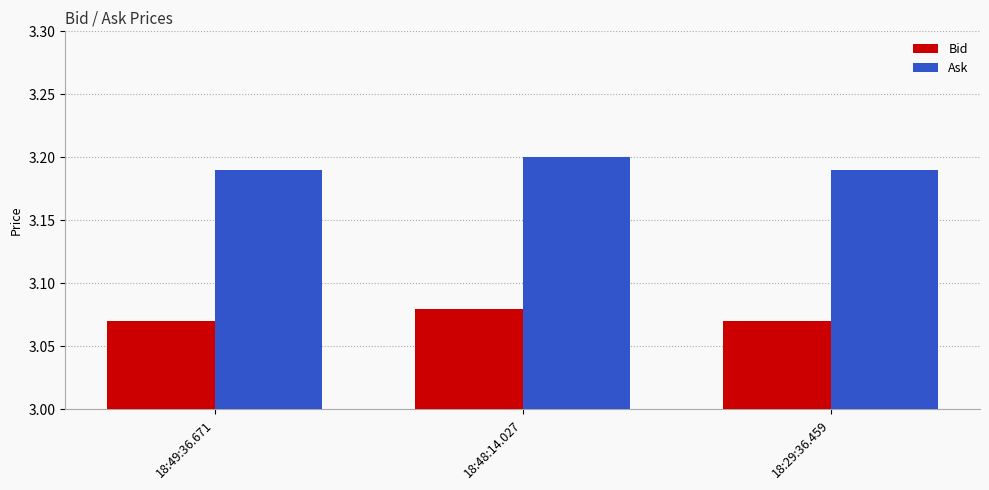

What is the sum of the Bid values at 18:49:36.671 and 18:29:36.459?

6.1